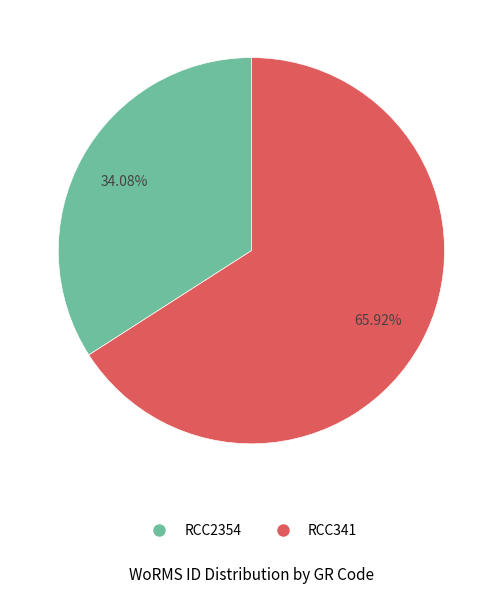

Count the number of slices in the pie.

2